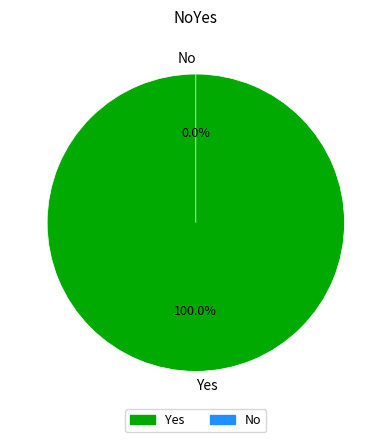

Is No the majority of the pie?

No